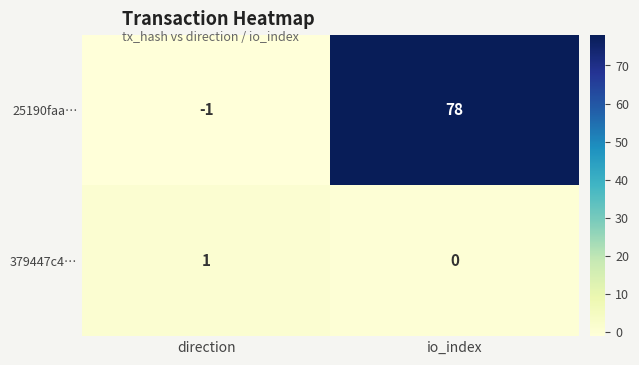

Is it true that 379447c4… equals 0 at direction?

False